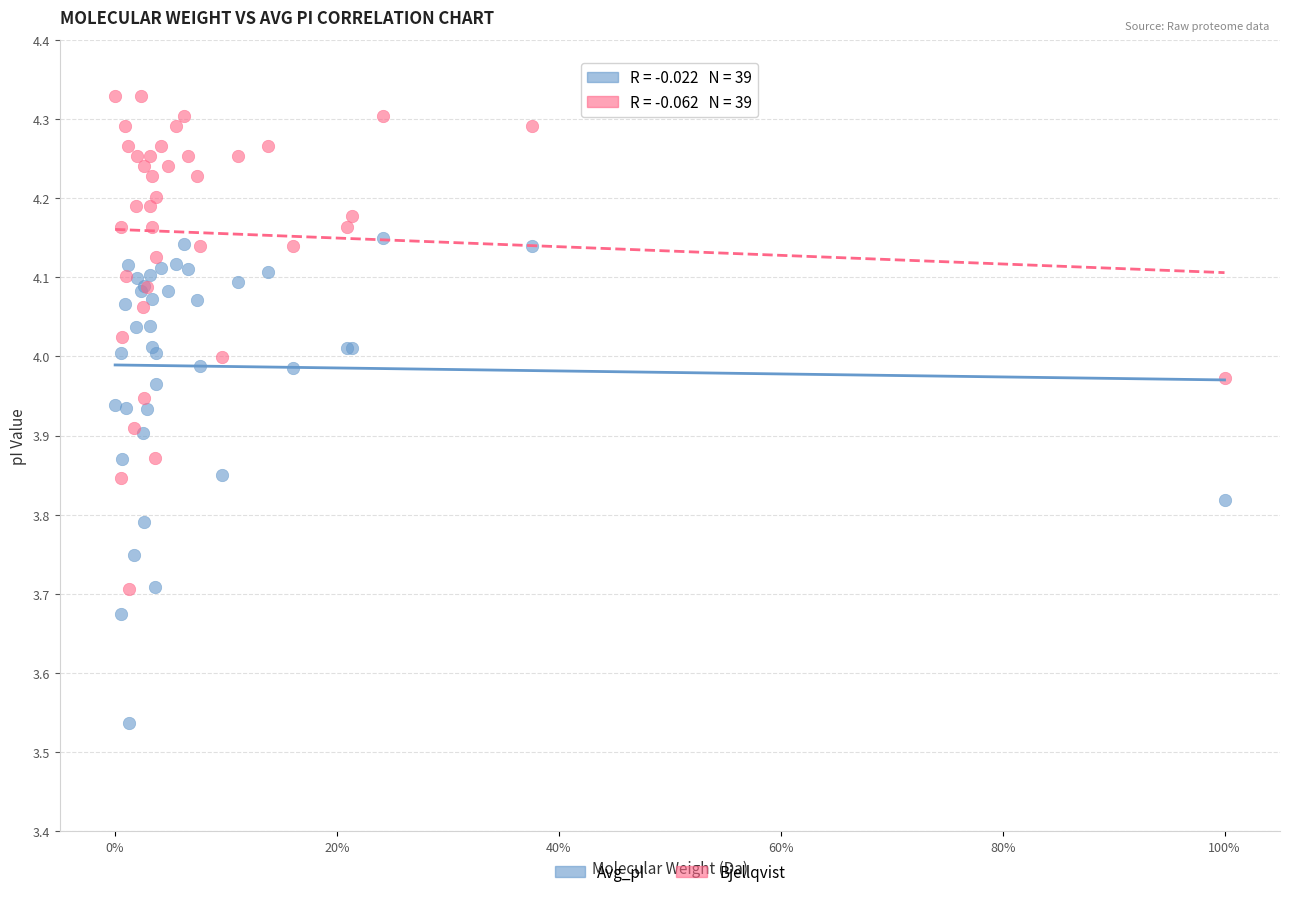

What are all the series names shown in the legend?

Avg_pI, Bjellqvist